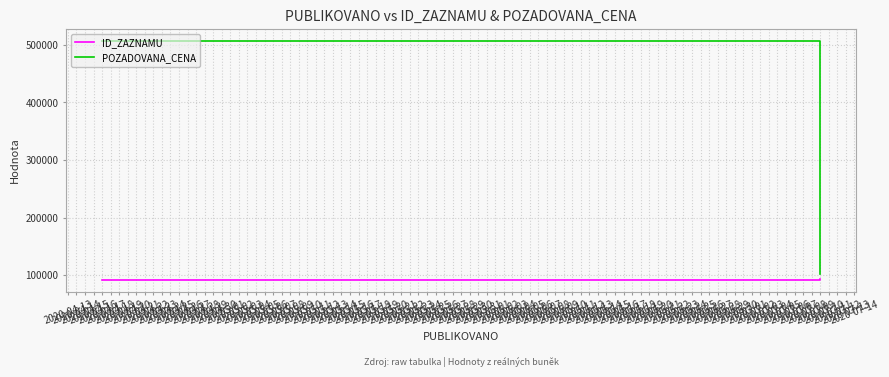

What value does the POZADOVANA_CENA series have at 2020-04-17?

506737